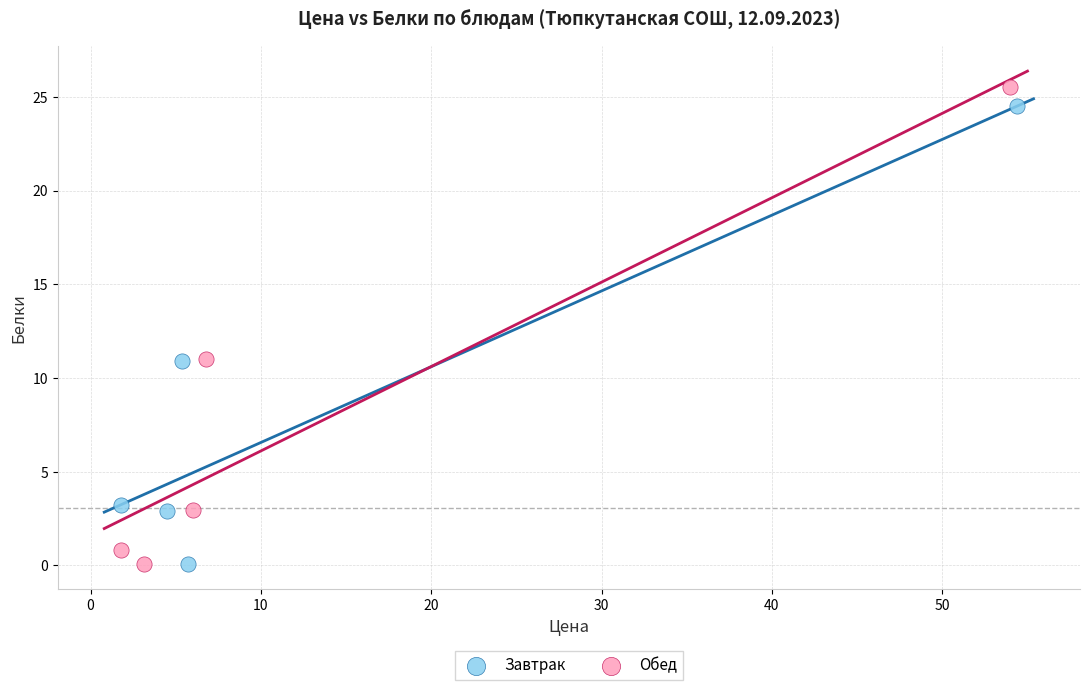

What are all the series names shown in the legend?

Завтрак, Обед